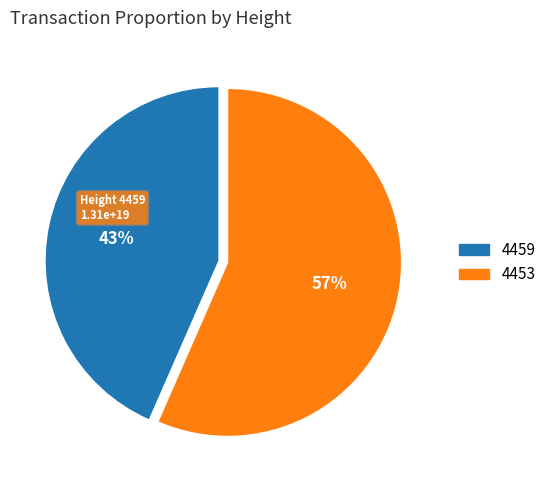

Is there any slice that represents more than half of the pie?

Yes